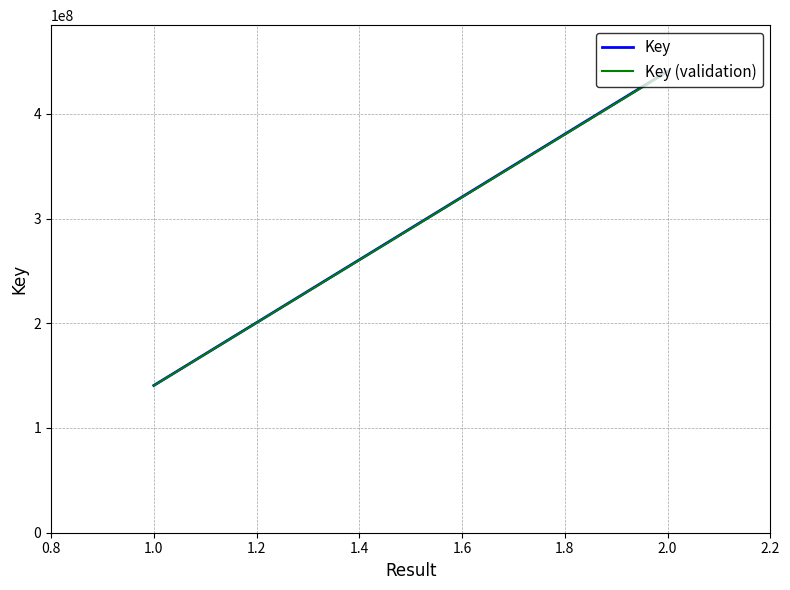

What position from the left is 1.0?

1